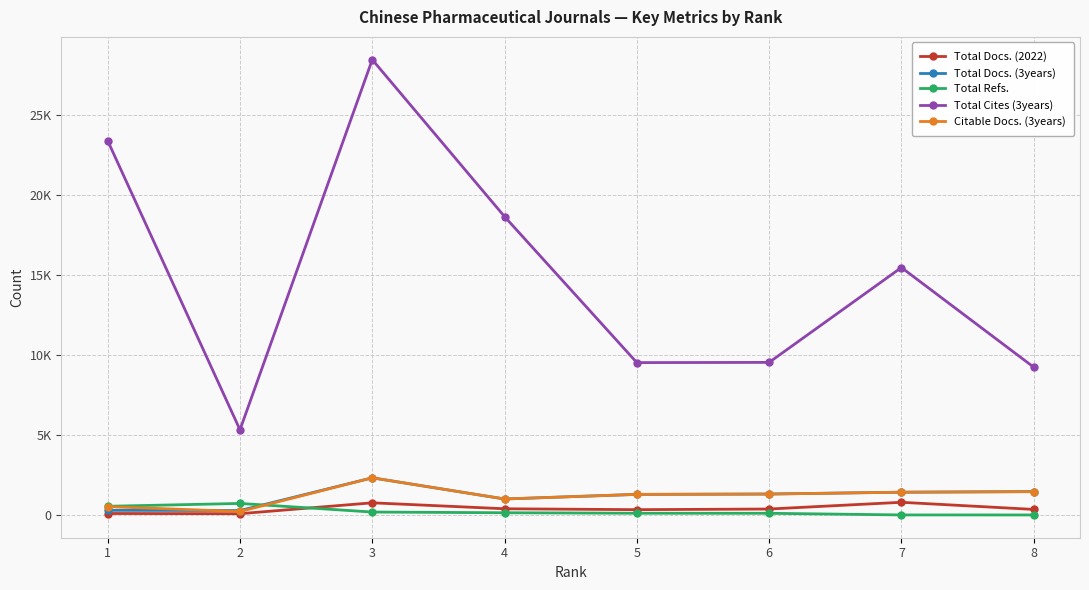

True or false: Total Cites (3years) has a value of 15475 at 7.

True